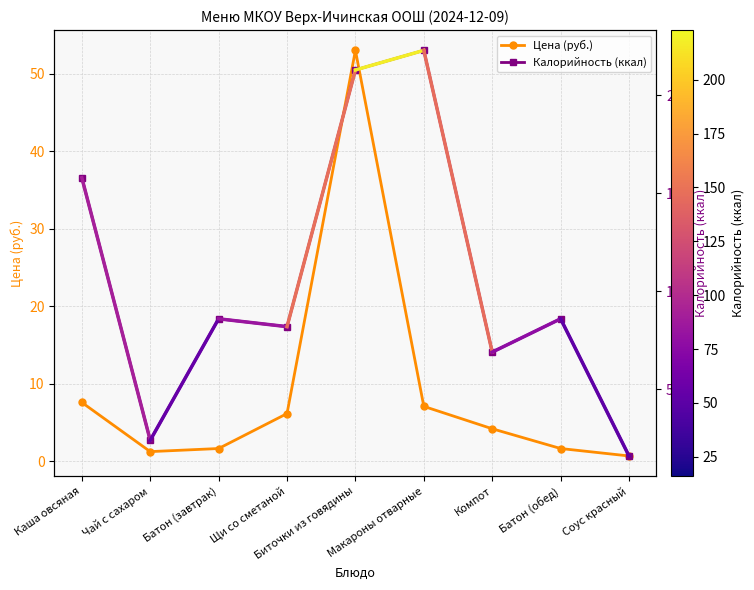

How many interior local valleys does the Цена (руб.) series have?

1